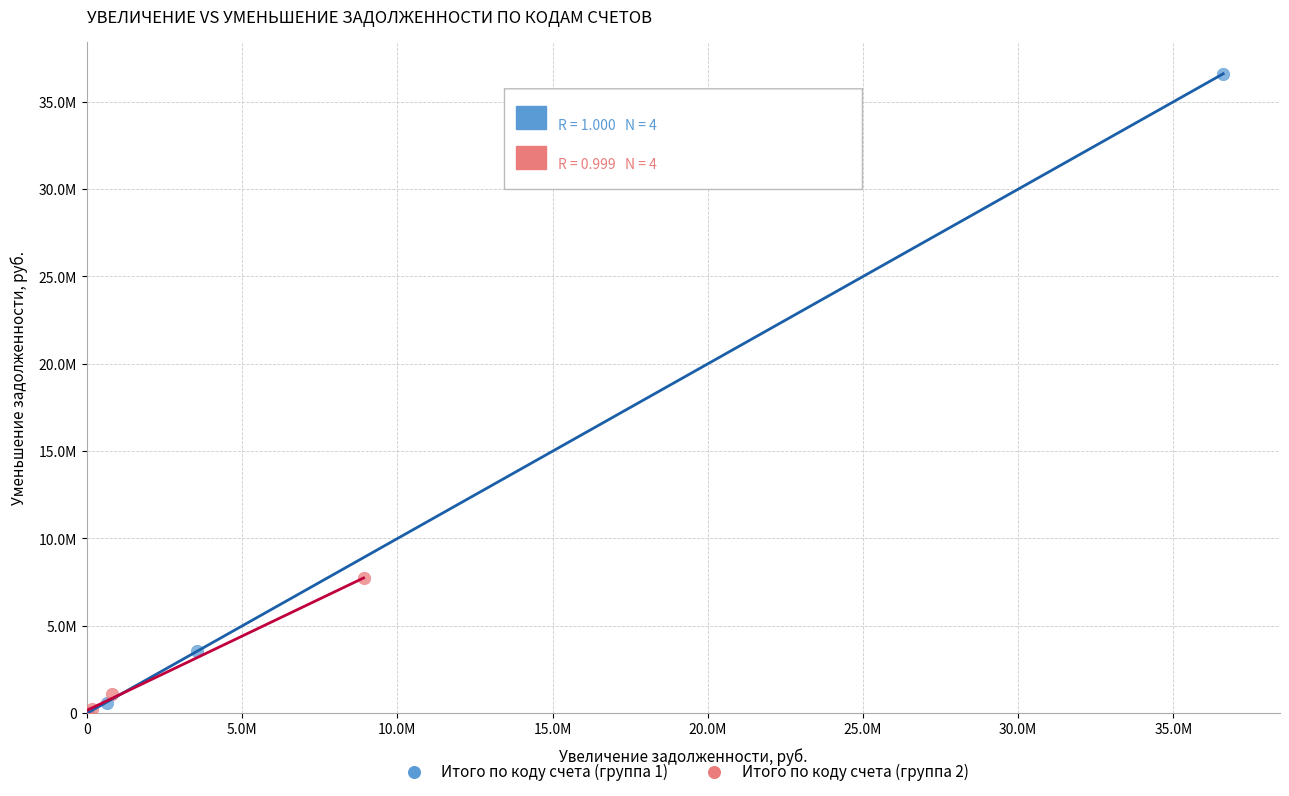

Which series contains the highest Y value?

Итого по коду счета (группа 1)